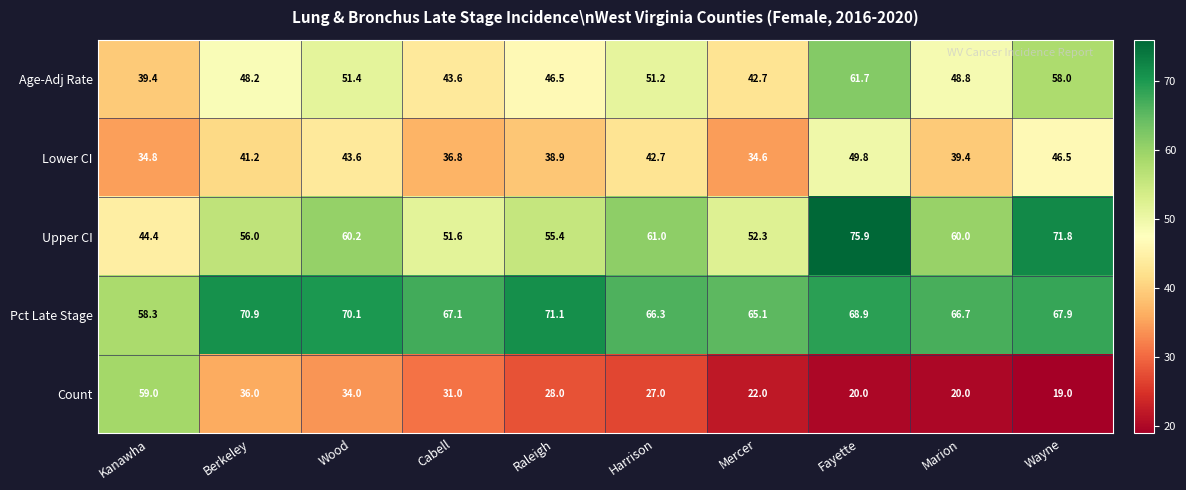

List the series in order of their peak value, lowest first.

Lower CI, Count, Age-Adj Rate, Pct Late Stage, Upper CI